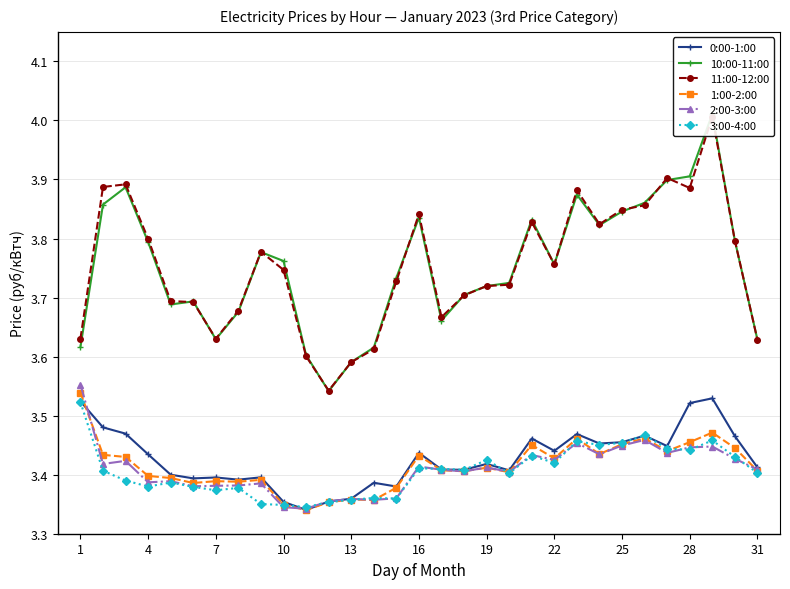

How many interior local valleys does the 3:00-4:00 series have?

9